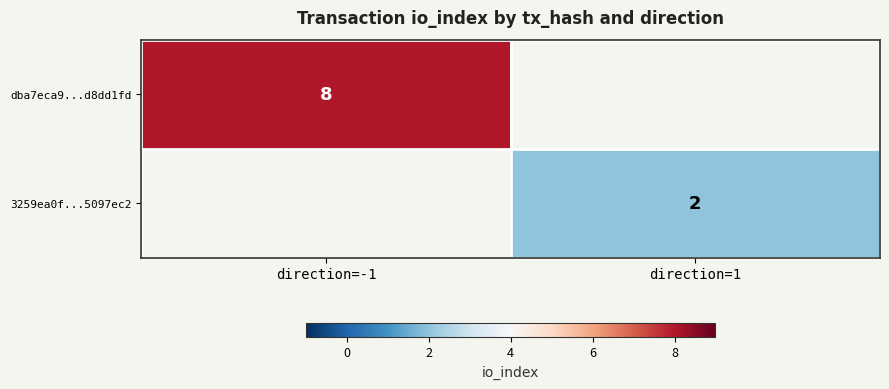

At which category does the chart reach its minimum across all series?

direction=1